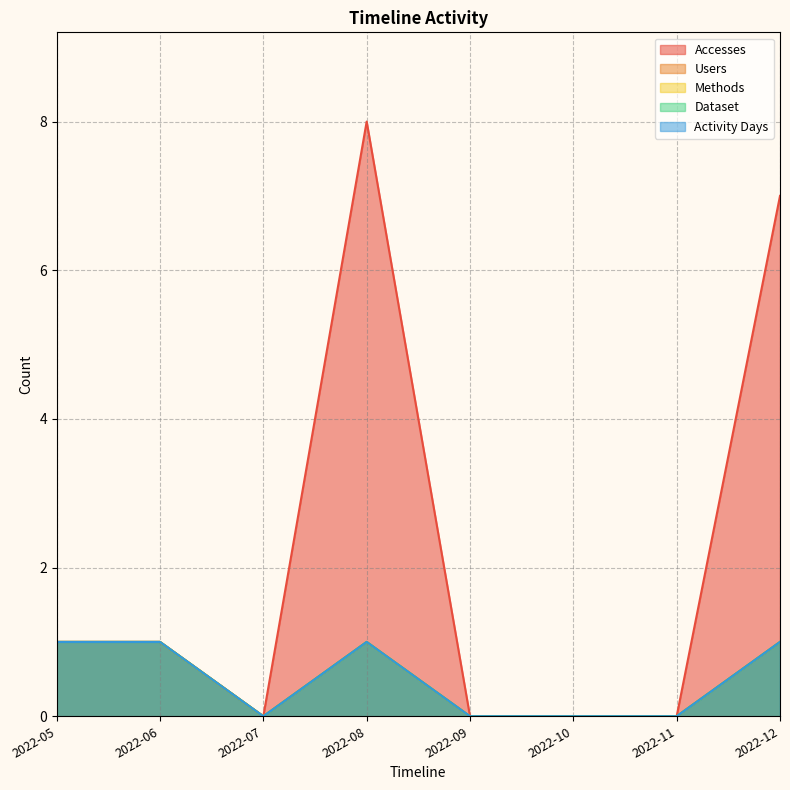

At which category does Methods reach its first local valley?

2022-07